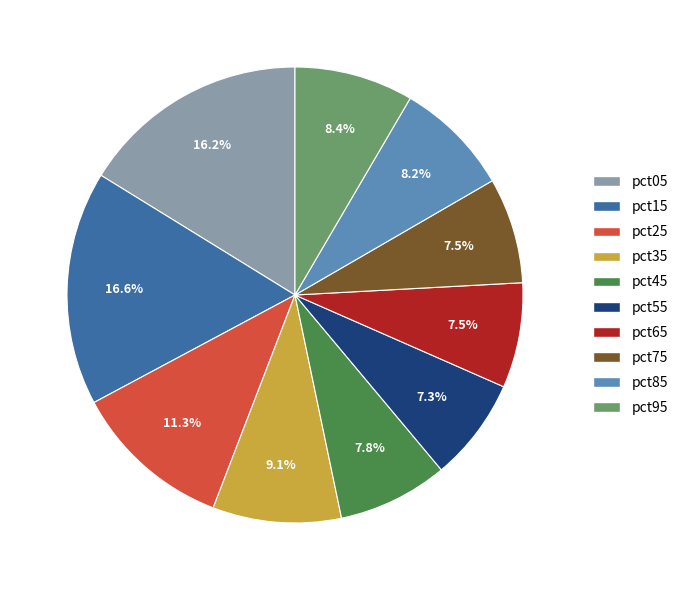

Is there any slice that represents more than half of the pie?

No